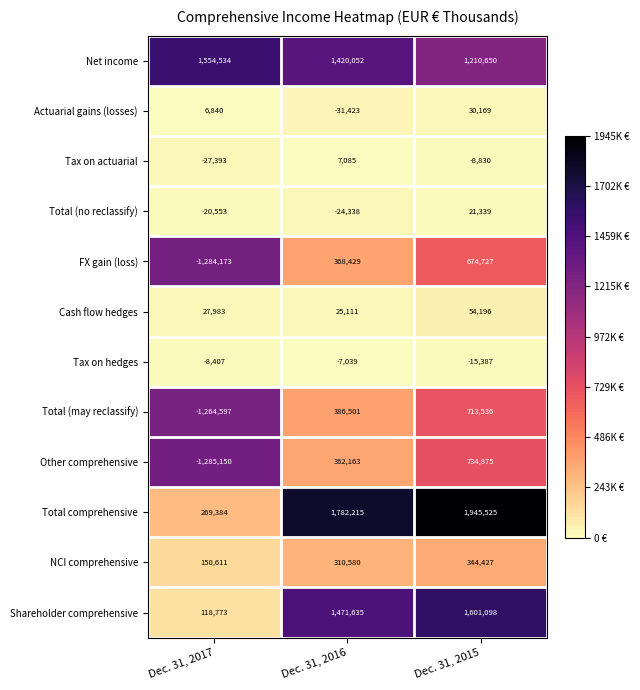

Which series has the widest spread of values?

Other comprehensive